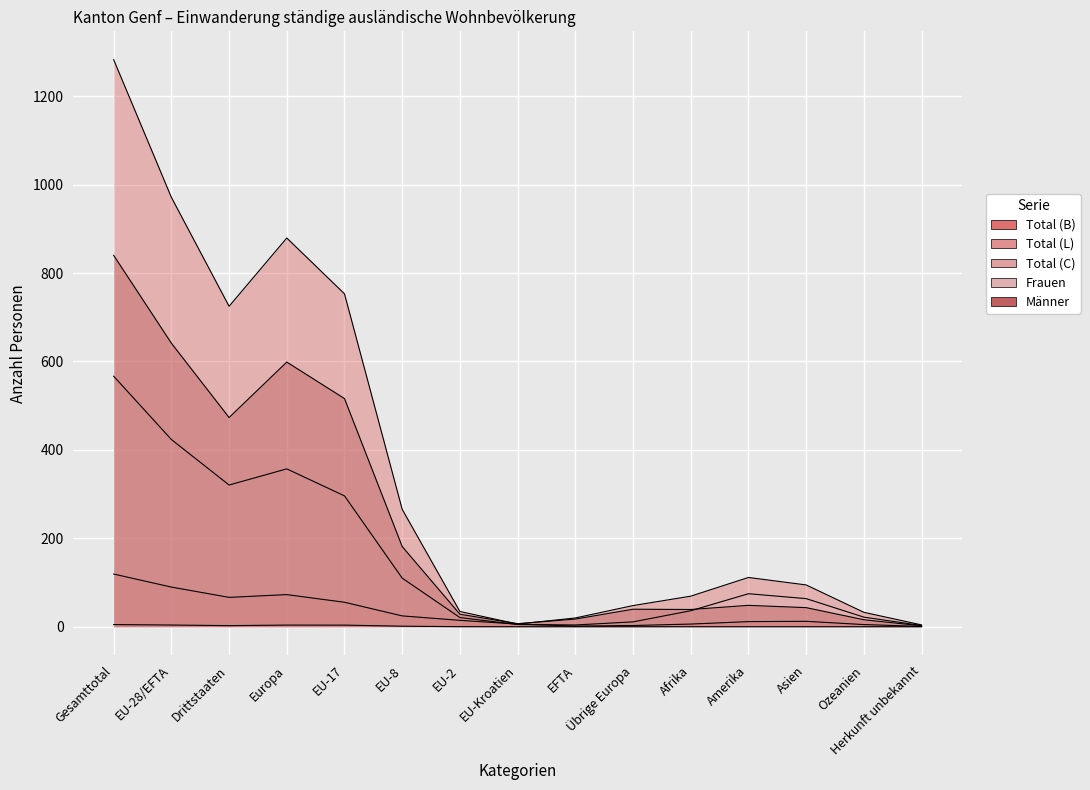

At how many categories does at least one series exceed 702?

5